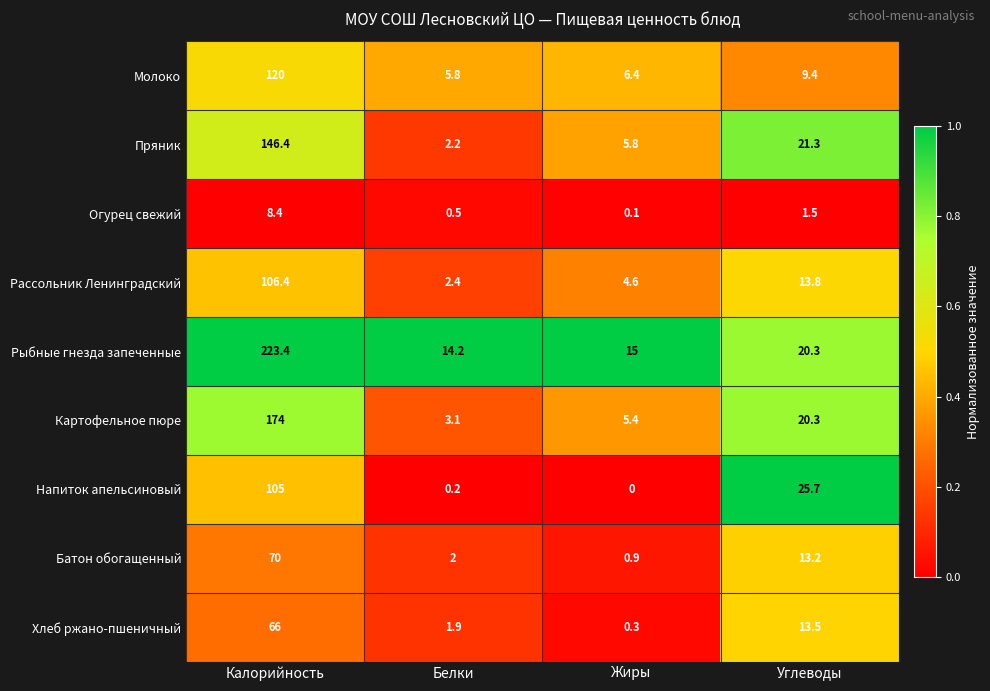

Count the number of categories in the chart.

4